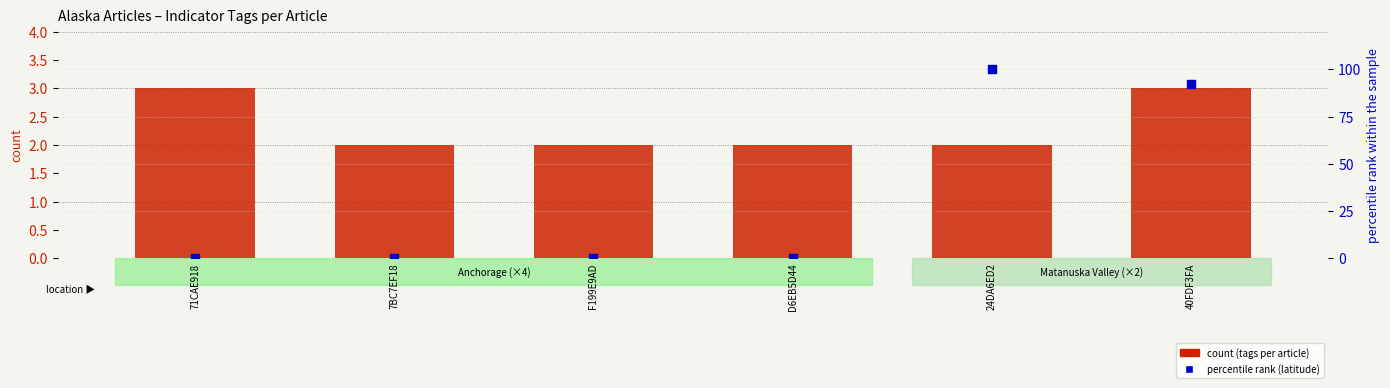

At which category is the sum across all series the highest?

24DA6ED2